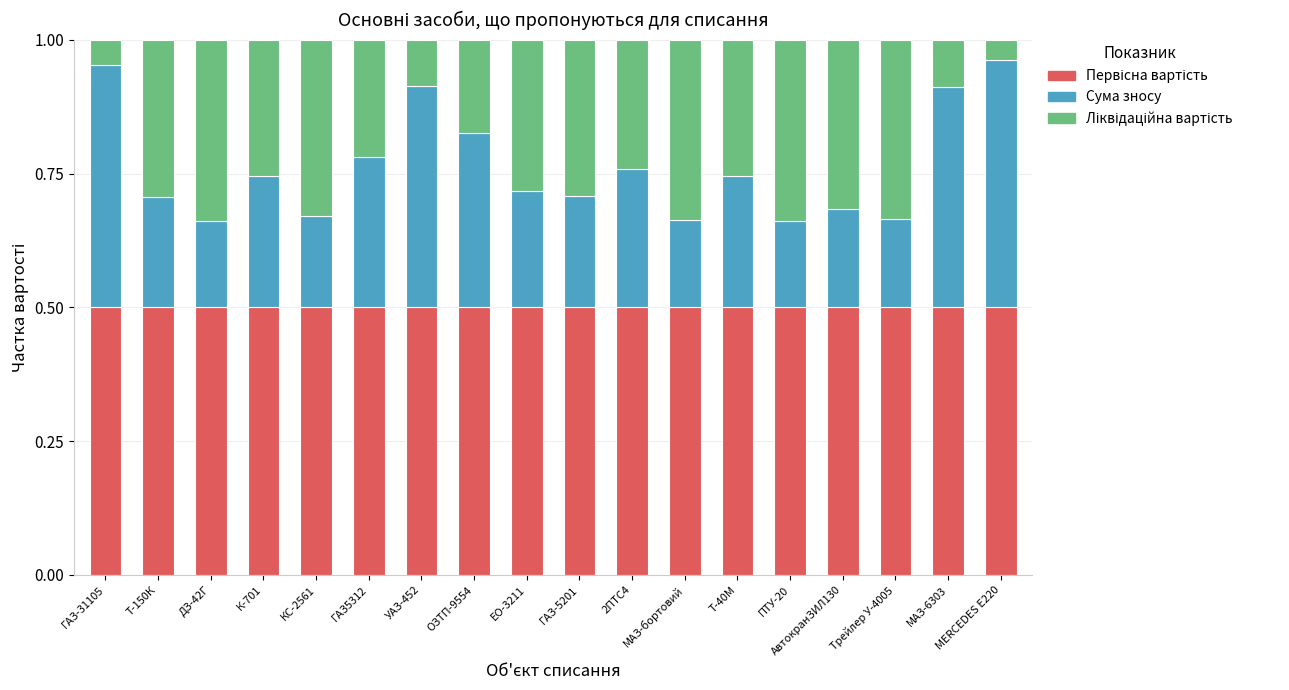

What is the total value across all series at ГАЗ-31105?

1.0